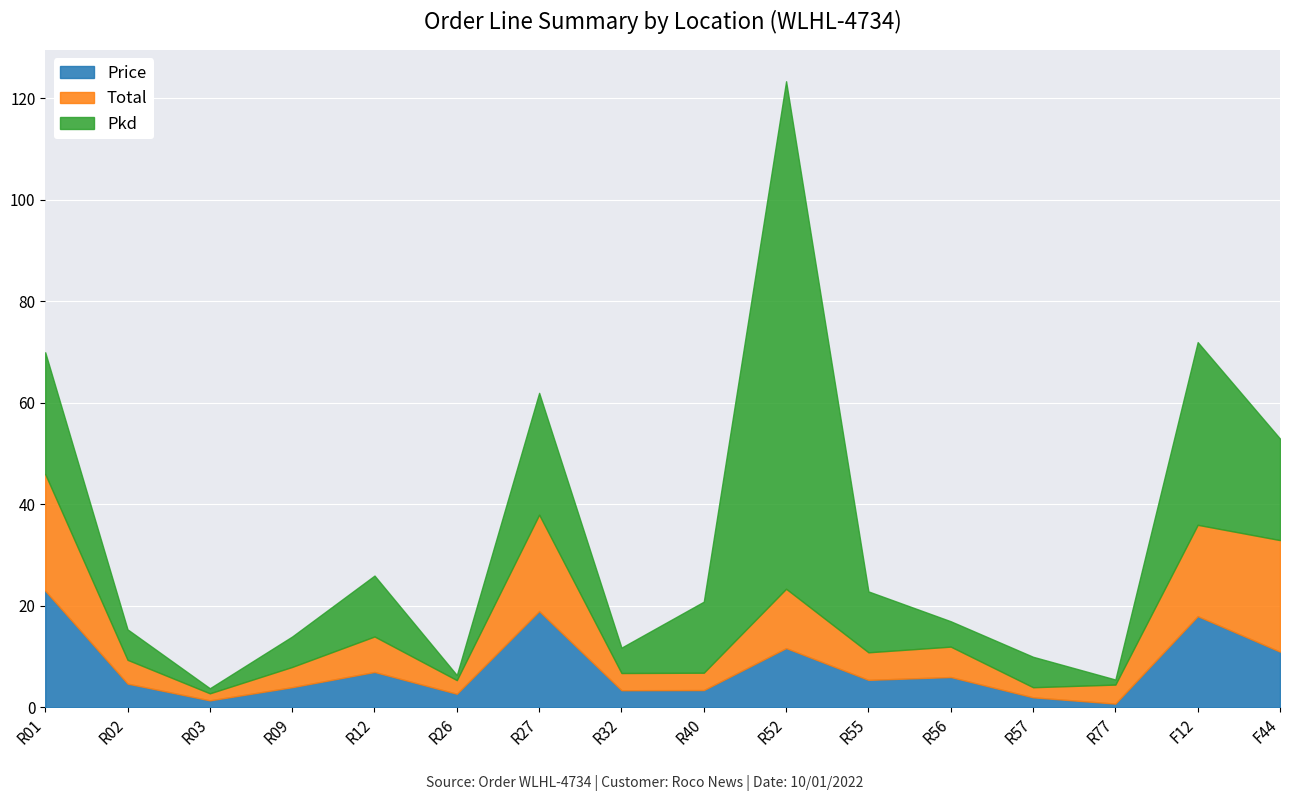

What is the average value of the Total series?

8.6